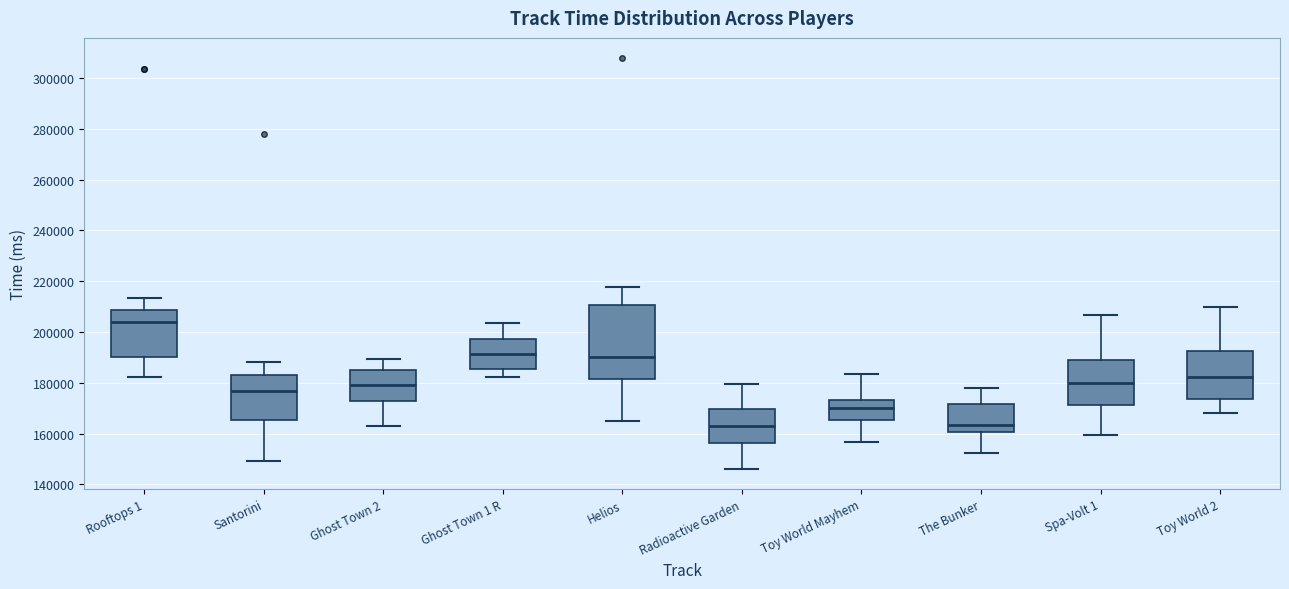

Where does the lower whisker of the box for Ghost Town 1 R end on the y-axis? The values are not printed on the chart, so give them approximately, as read against the axis.

182000